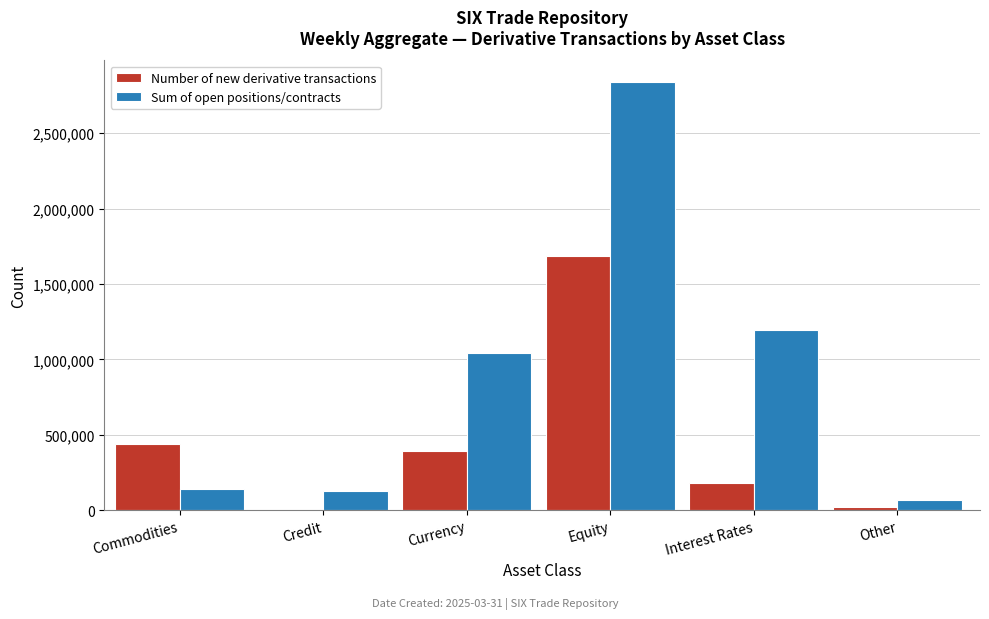

Reading left to right, transcribe all the data shown in this chart.

Number of new derivative transactions: Commodities=437106	Credit=1050	Currency=389348	Equity=1688284	Interest Rates=181668	Other=17089
Sum of open positions/contracts: Commodities=141193	Credit=128496	Currency=1042316	Equity=2841144	Interest Rates=1191875	Other=68223